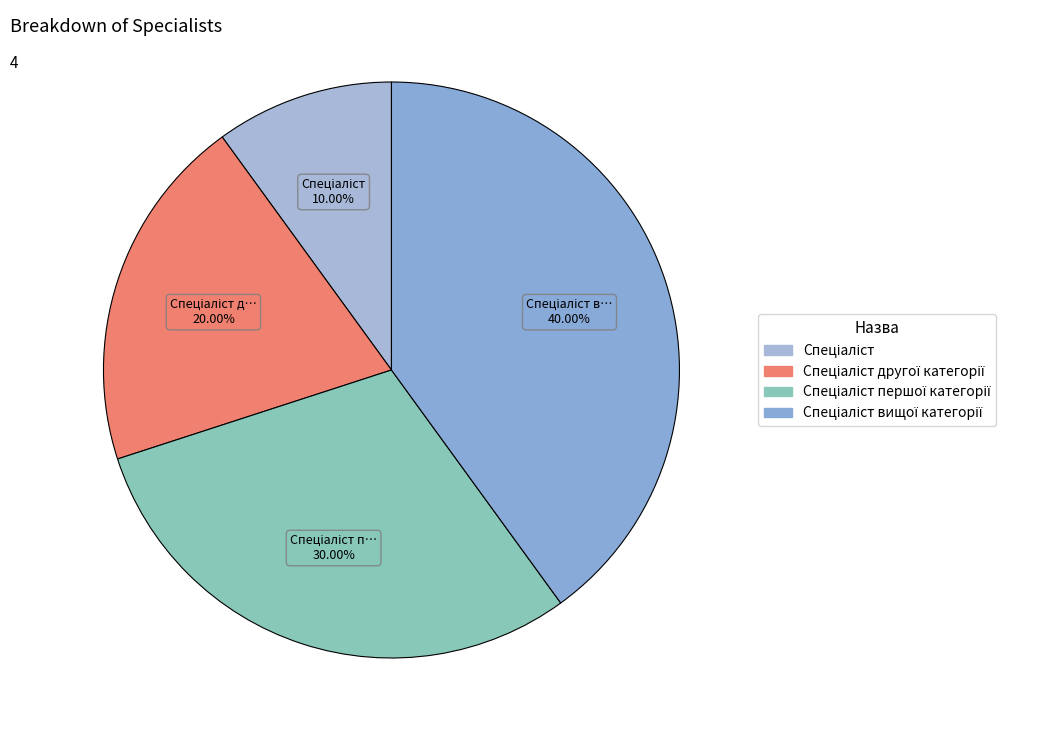

How many segments does this pie chart have?

4